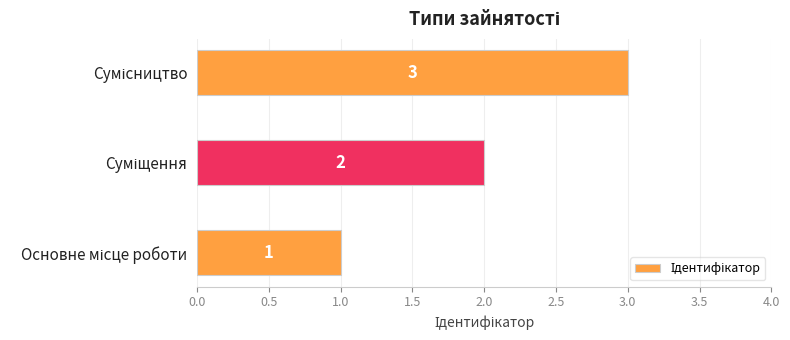

What is the greatest value displayed?

3